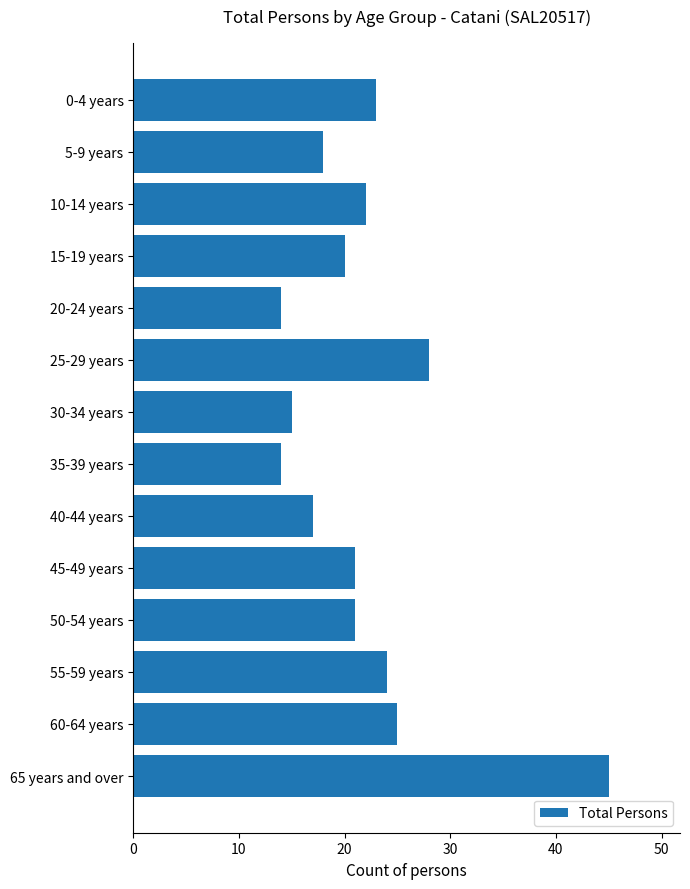

How many bars are there in total?

14